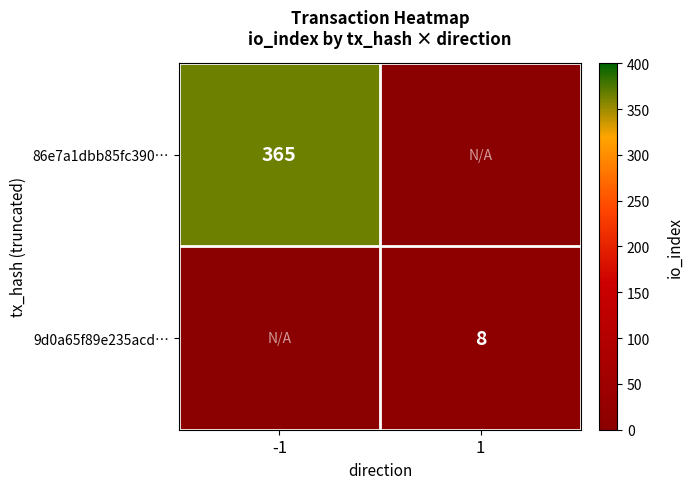

Is the value of 86e7a1dbb85fc390… at -1 greater than the value of 9d0a65f89e235acd… at 1?

Yes